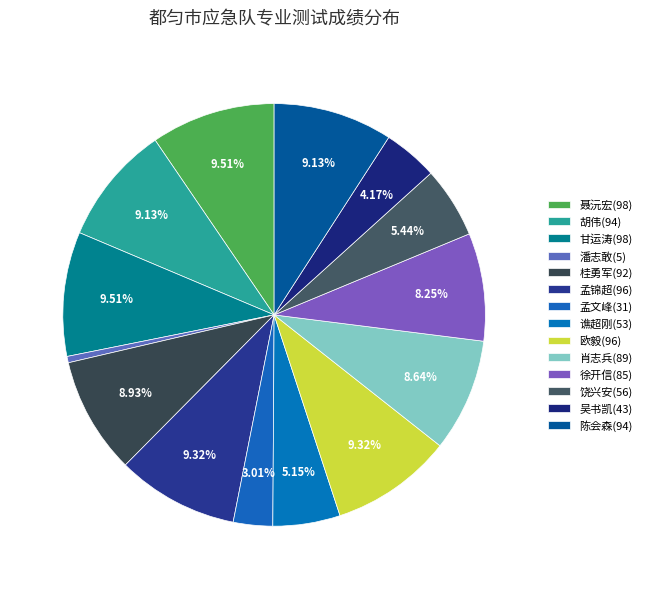

To the nearest percent, what is the difference between the largest and smallest slice percentages?

9%